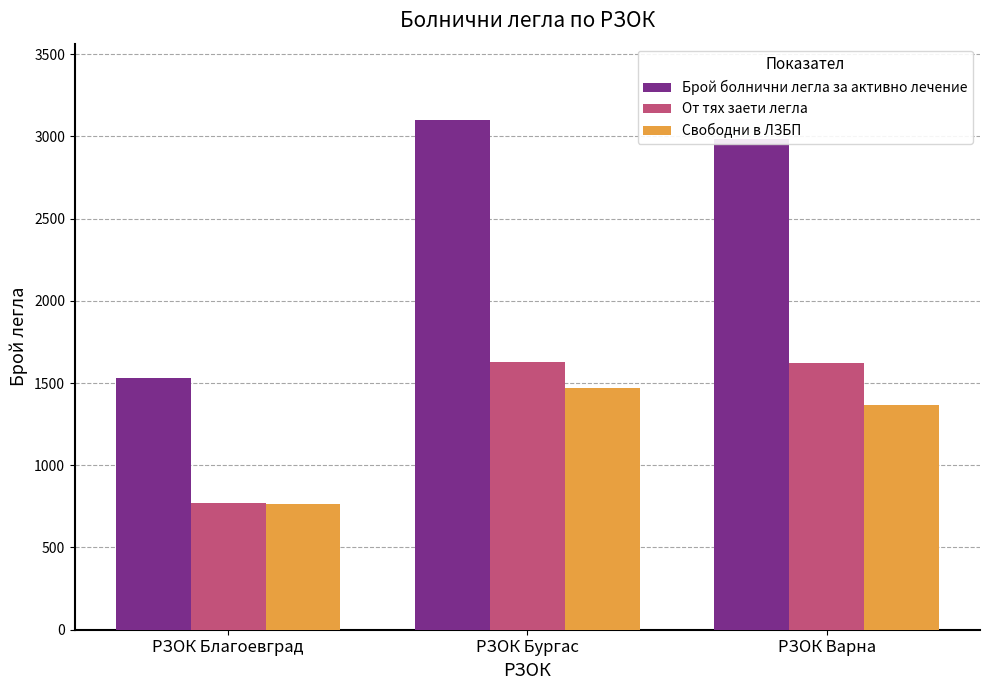

Is the value of Свободни в ЛЗБП at РЗОК Бургас greater than the value of От тях заети легла at РЗОК Варна?

No